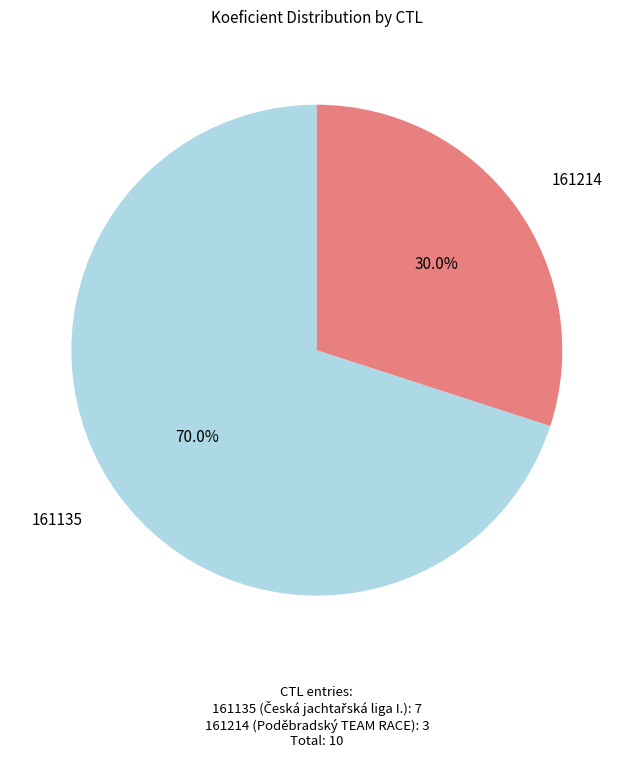

What is the total percentage of 161135 and 161214?

100.0%